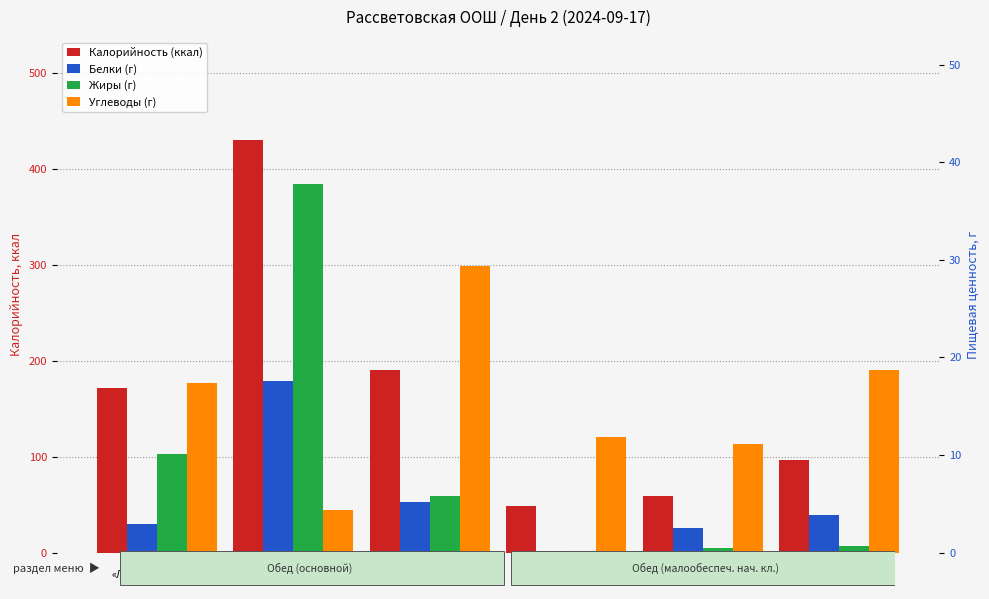

Reading left to right, extract all data points from this chart.

Калорийность (ккал): 172.0	430.0	190.0	49.0	59.0	97.0
Белки (г): 2.9	17.6	5.1	0.2	2.5	3.9
Жиры (г): 10.1	37.8	5.8	0.0	0.5	0.7
Углеводы (г): 17.4	4.4	29.3	11.8	11.1	18.7